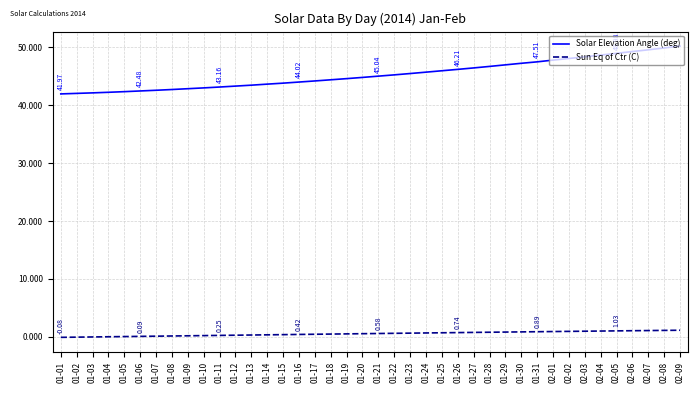

What is the difference between the maximum and minimum values in the Sun Eq of Ctr (C) series?

1.2